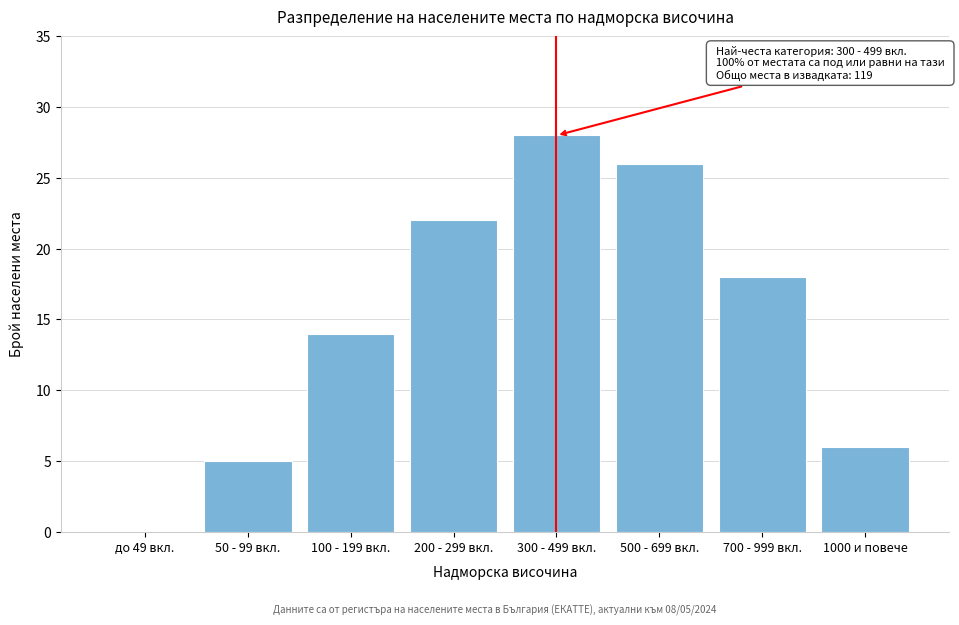

Reading right to left, extract all data points from this chart.

1000 и повече=6	700 - 999 вкл.=18	500 - 699 вкл.=26	300 - 499 вкл.=28	200 - 299 вкл.=22	100 - 199 вкл.=14	50 - 99 вкл.=5	до 49 вкл.=0